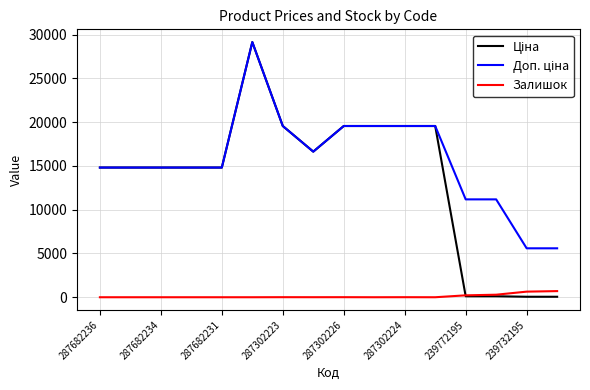

What is the difference between the highest and lowest values at 287682231?

14817.6